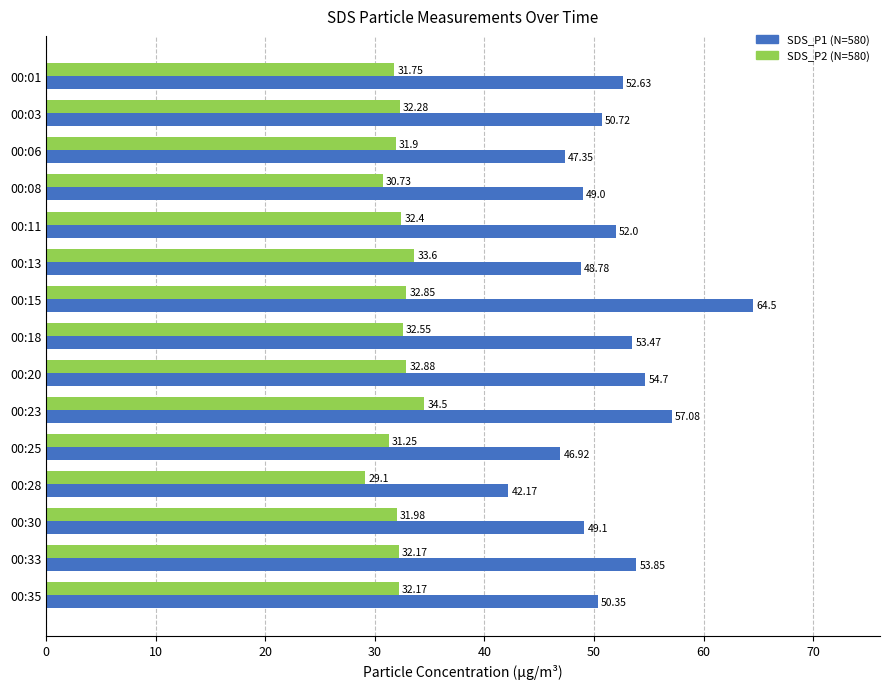

What is the sum of all SDS_P1 (N=580) values?

772.6